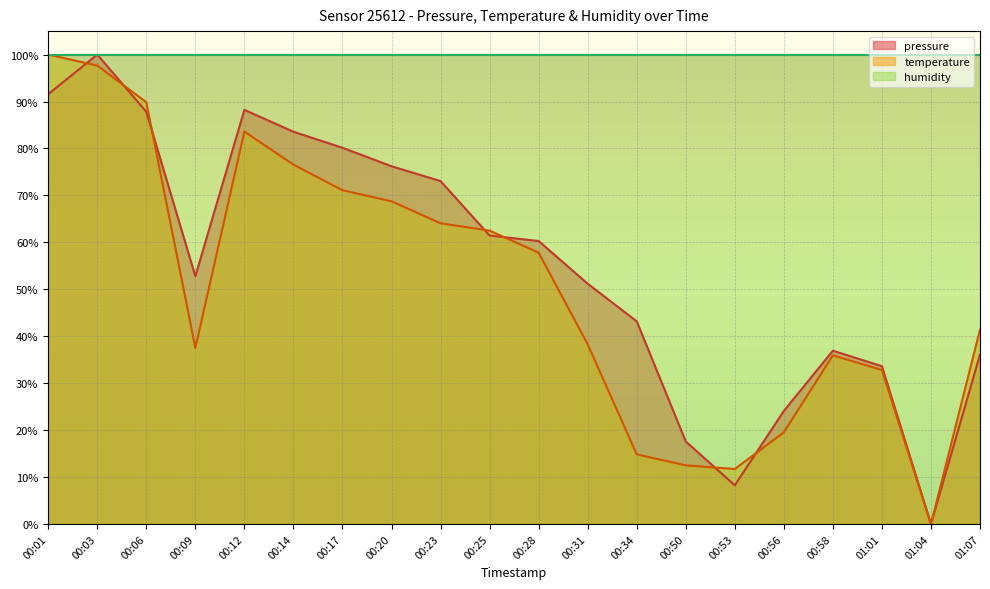

The value of pressure at 01:07 is 36.1. True or false?

True